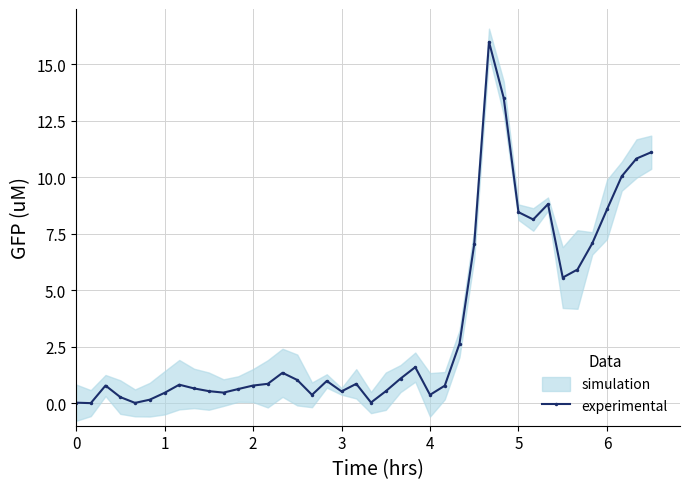

True or false: experimental has more than 2 interior local peaks.

True